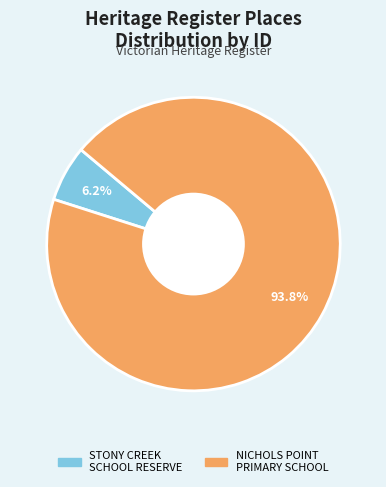

Is there a majority slice in this chart?

Yes